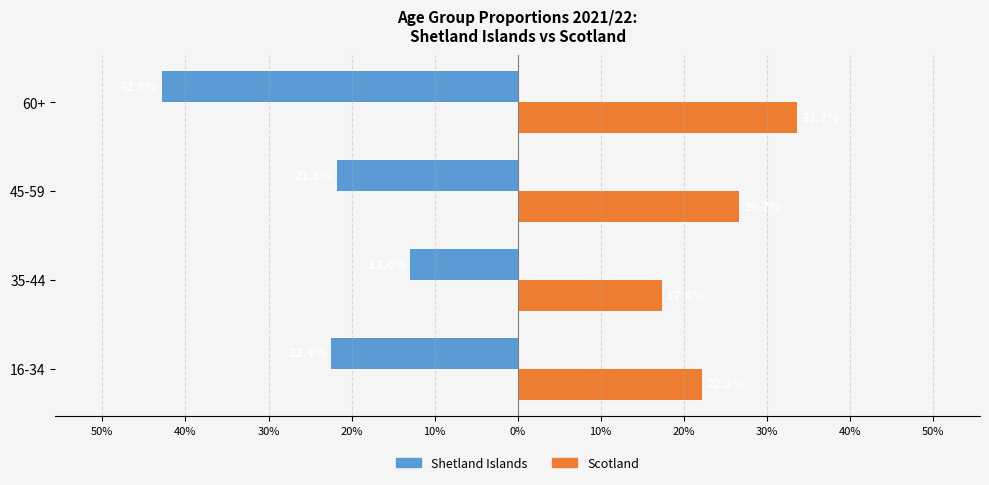

What are all the series names shown in the legend?

Shetland Islands, Scotland